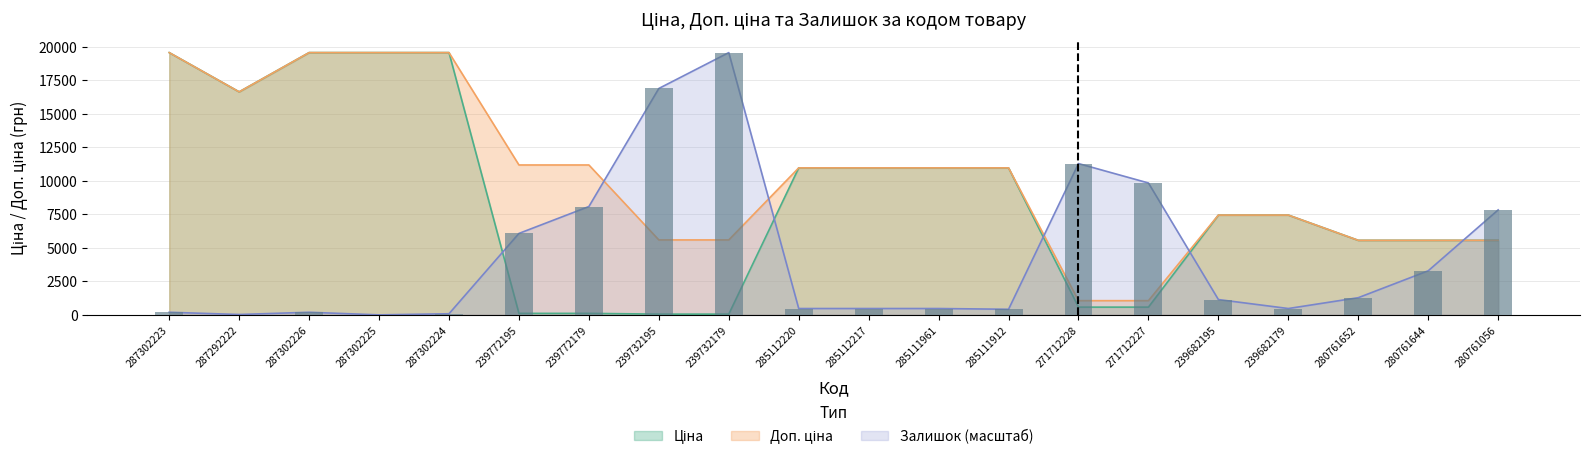

Is the value of Доп. ціна at 280761652 greater than the value of Залишок at 271712228?

No